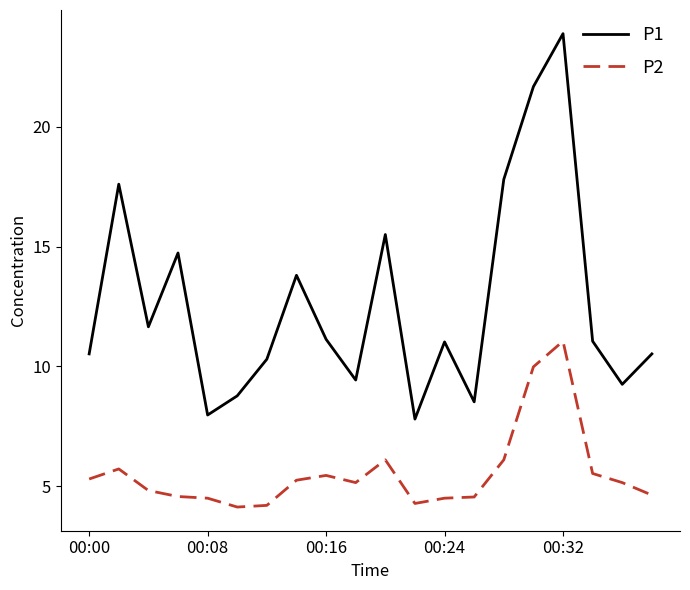

List the series in order of their overall mean, highest first.

P1, P2